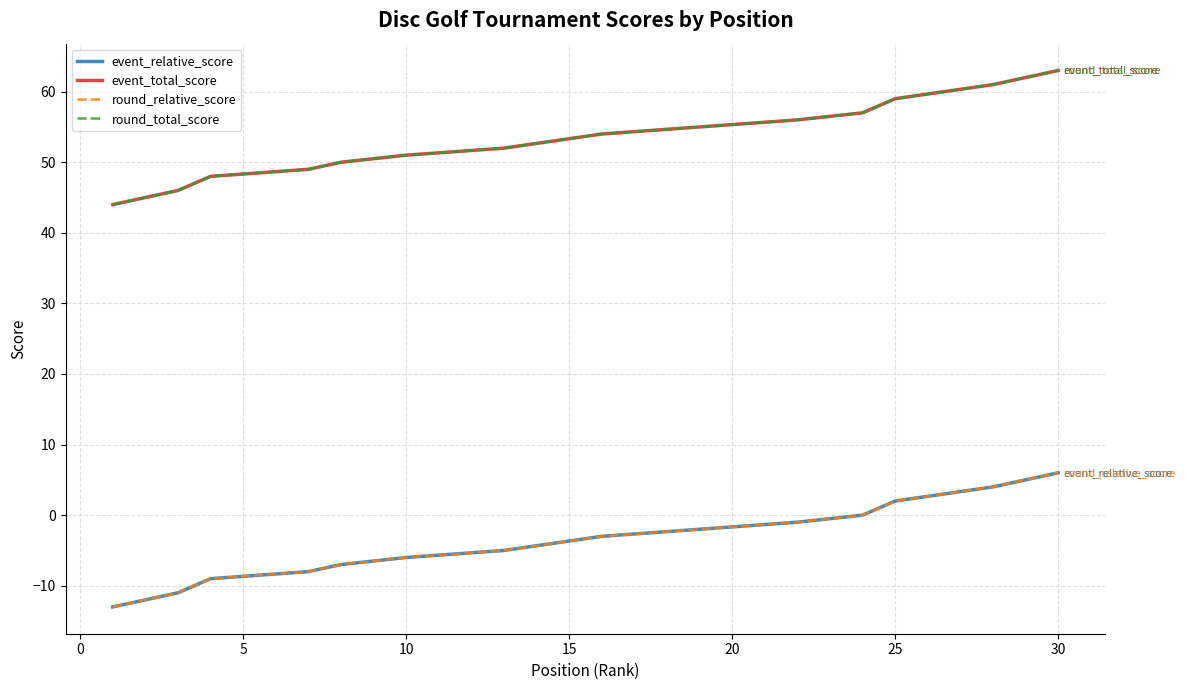

At 5, list the series in order from smallest to largest.

event_relative_score, round_relative_score, event_total_score, round_total_score